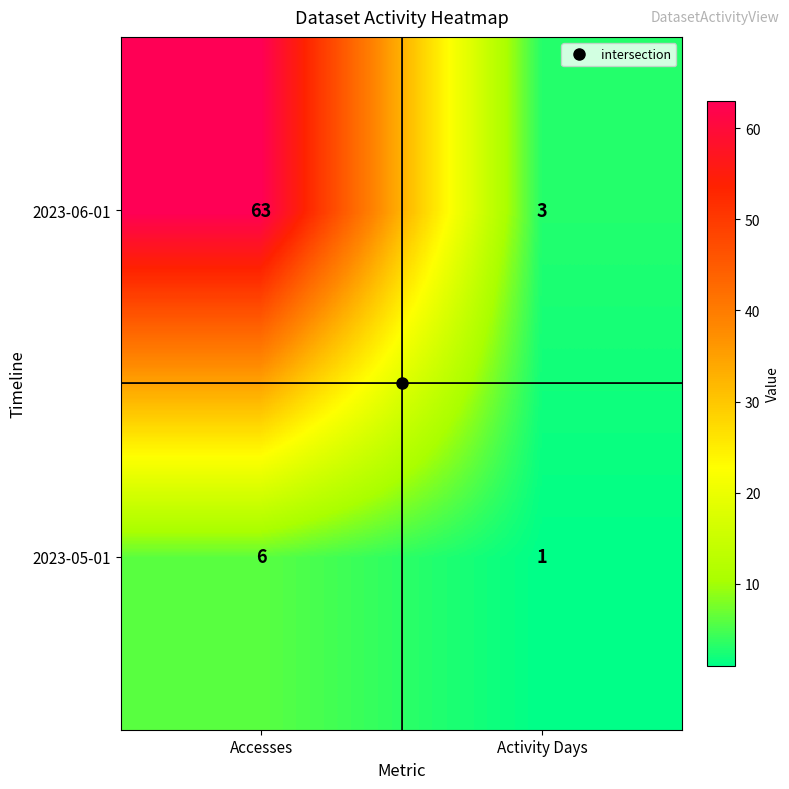

How many categories are shown in the chart?

2